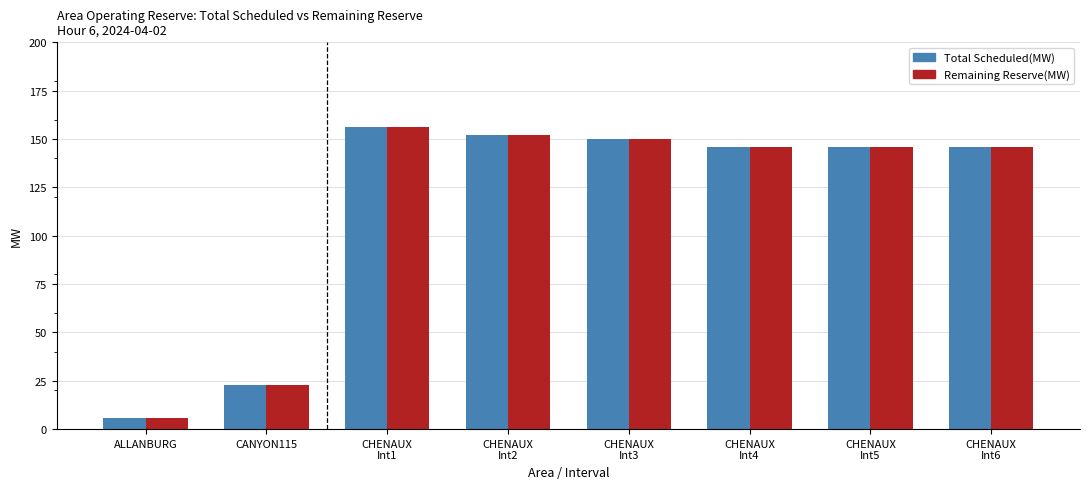

What is the lowest value of the Remaining Reserve(MW) series?

6